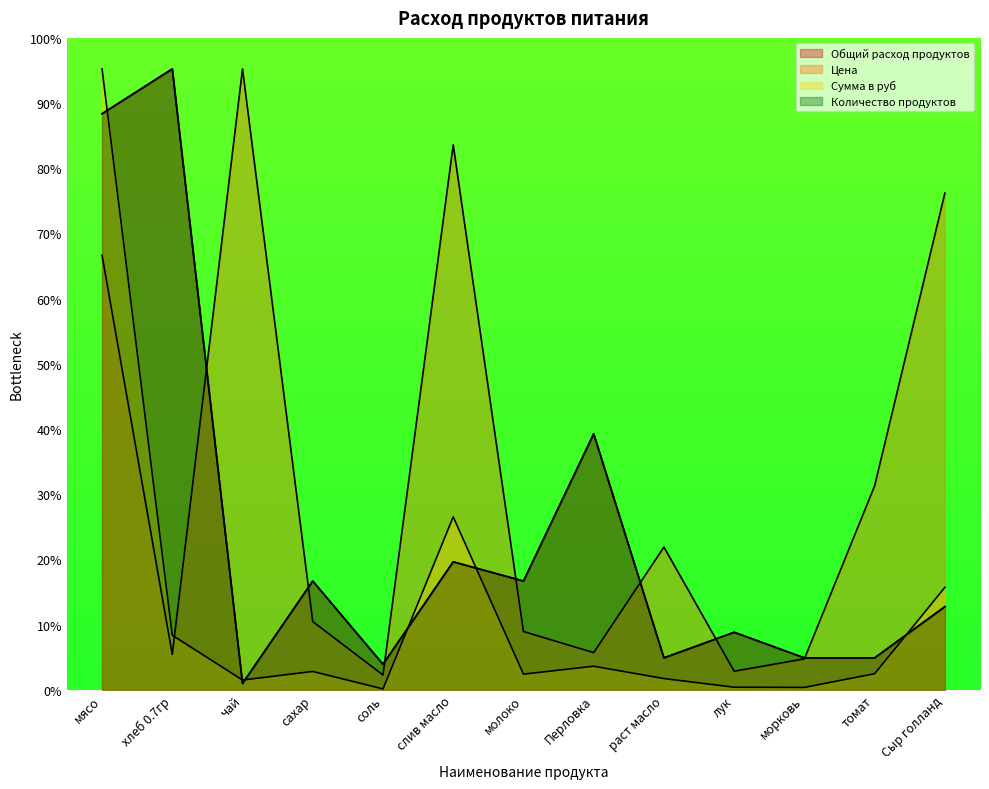

Where is Количество продуктов nearest to the value 572?

Перловка